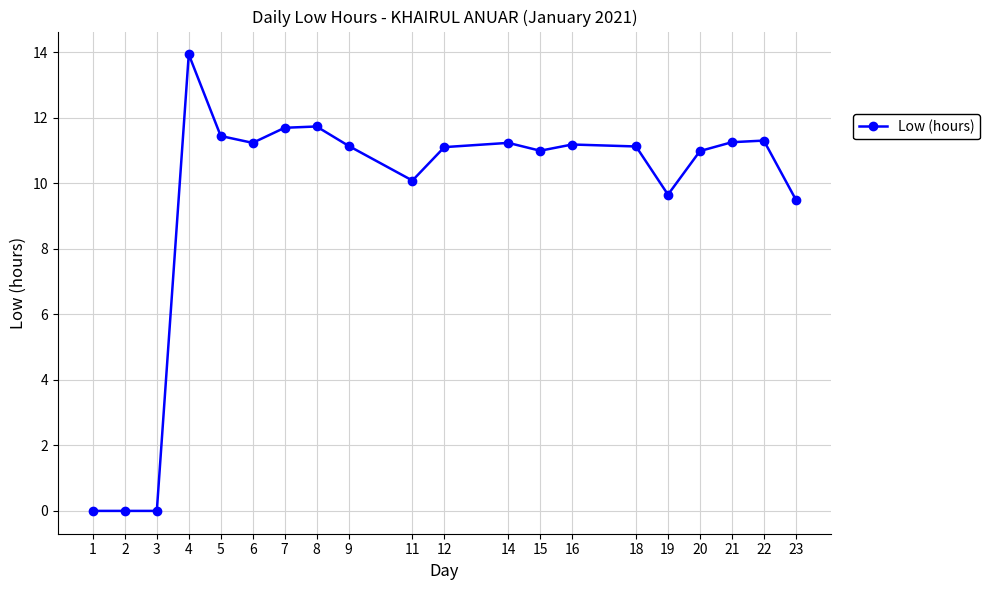

What is the difference between the second highest and minimum values?

11.7